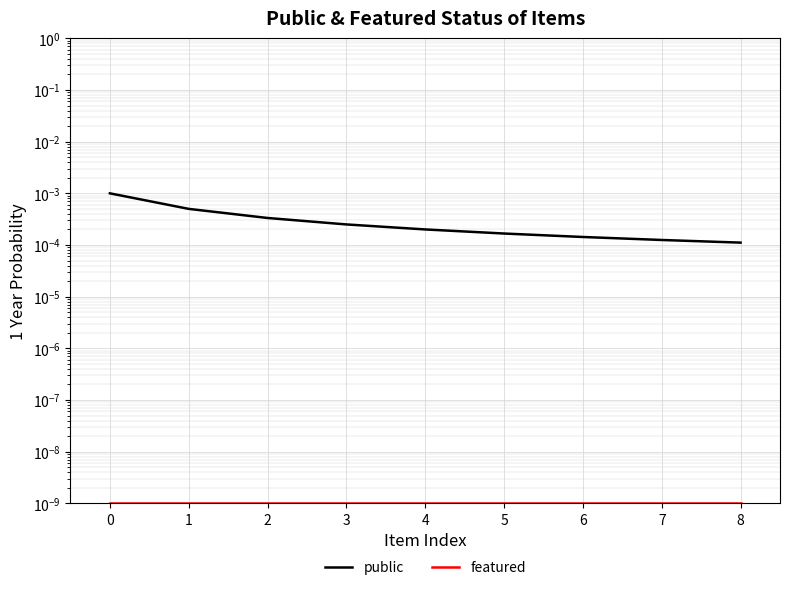

How many categories are shown in the chart?

9